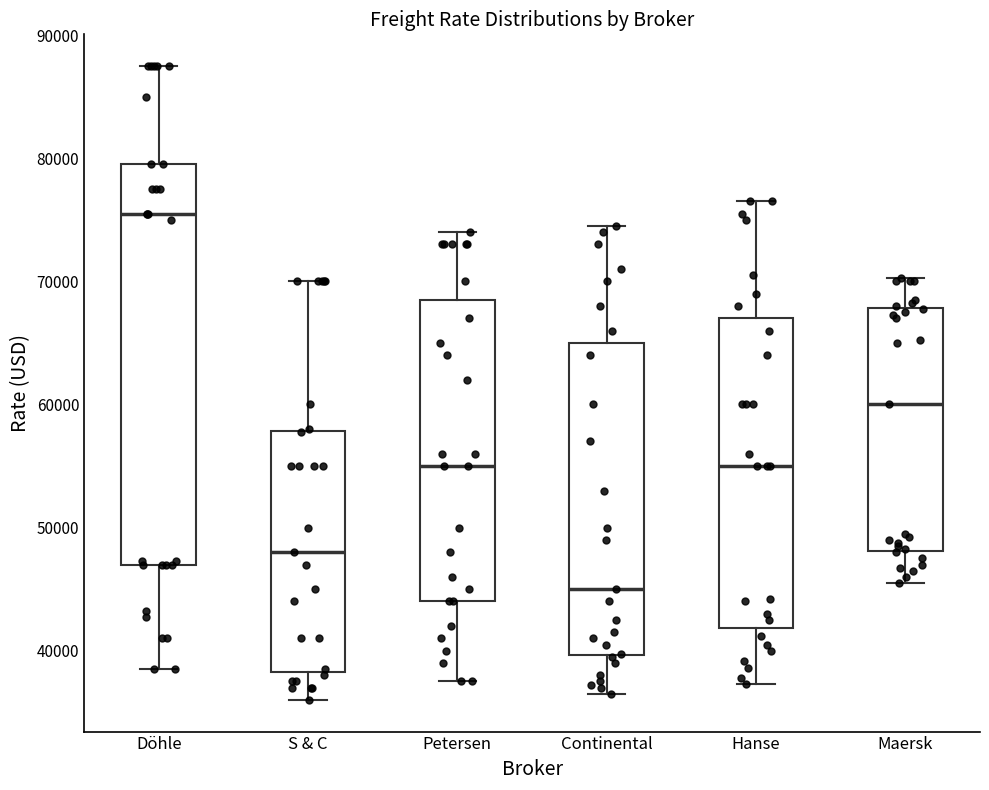

Reading left to right, transcribe this box plot: for each box, give where its median line is, the range the box spans, and where its two whiskers end, as read against the y-axis. The values are not printed on the chart, so give them approximately, as read against the axis.

Döhle: median 76000, box 47000 to 80000, whiskers 39000 to 88000
S & C: median 48000, box 38000 to 58000, whiskers 36000 to 70000
Petersen: median 55000, box 44000 to 69000, whiskers 38000 to 74000
Continental: median 45000, box 40000 to 65000, whiskers 37000 to 75000
Hanse: median 55000, box 42000 to 67000, whiskers 37000 to 77000
Maersk: median 60000, box 48000 to 68000, whiskers 46000 to 70000